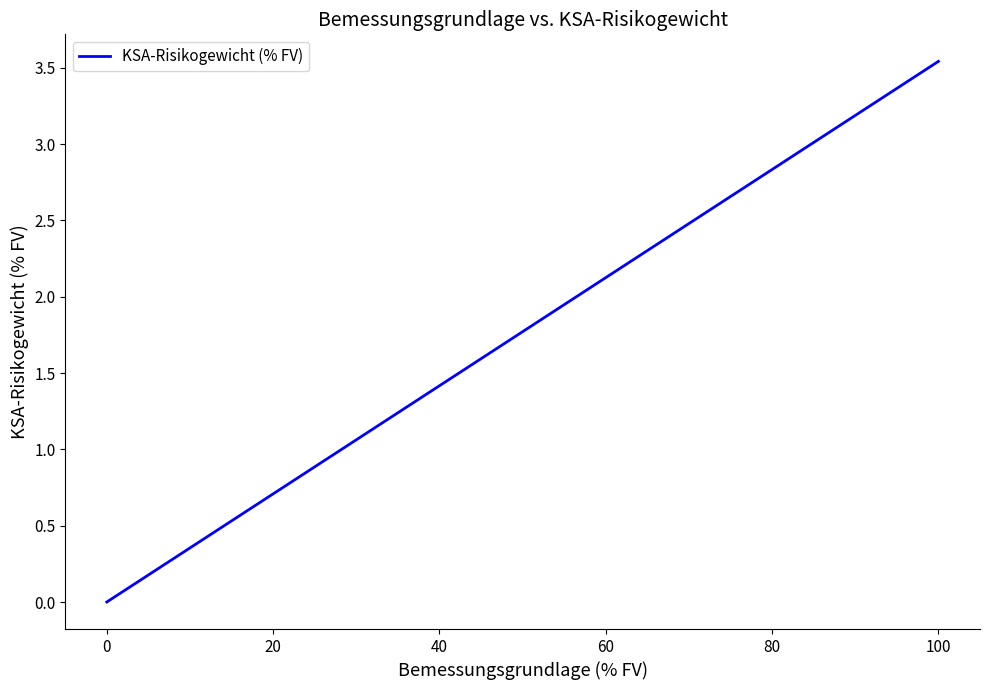

How many positive values are there?

1